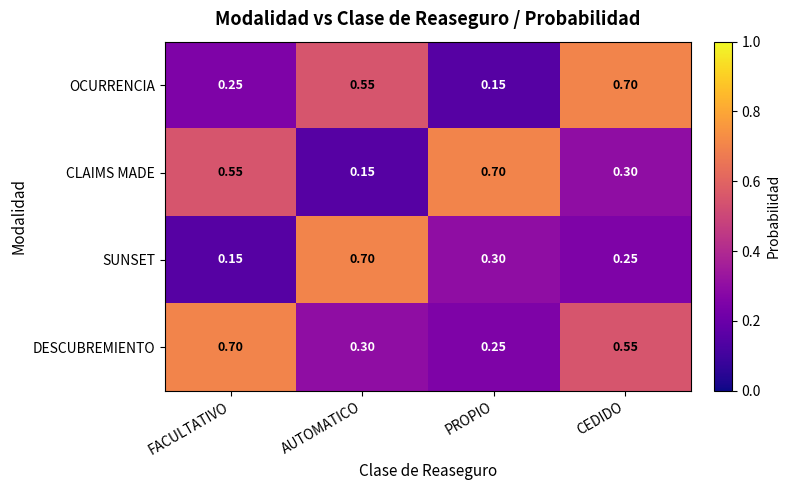

At which category is the sum across all series the highest?

CEDIDO